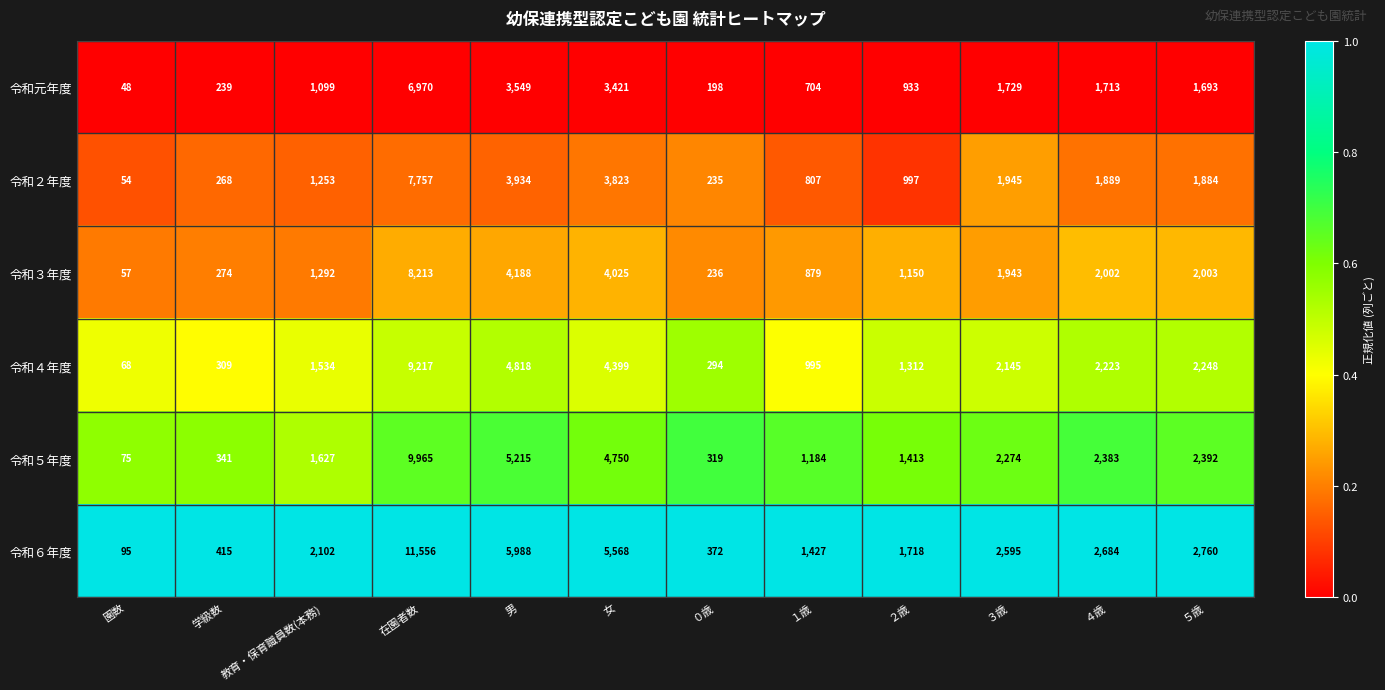

What is the difference between the maximum and minimum values in the 令和５年度 series?

9890